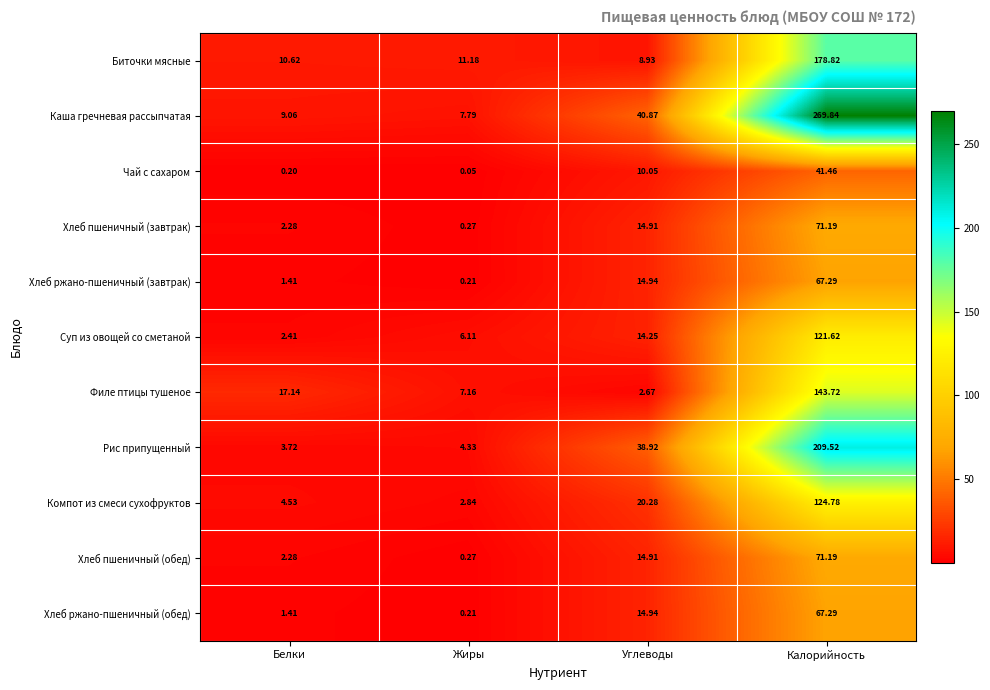

List the labels in order of Хлеб ржано-пшеничный (обед) value, largest first.

Калорийность, Углеводы, Белки, Жиры